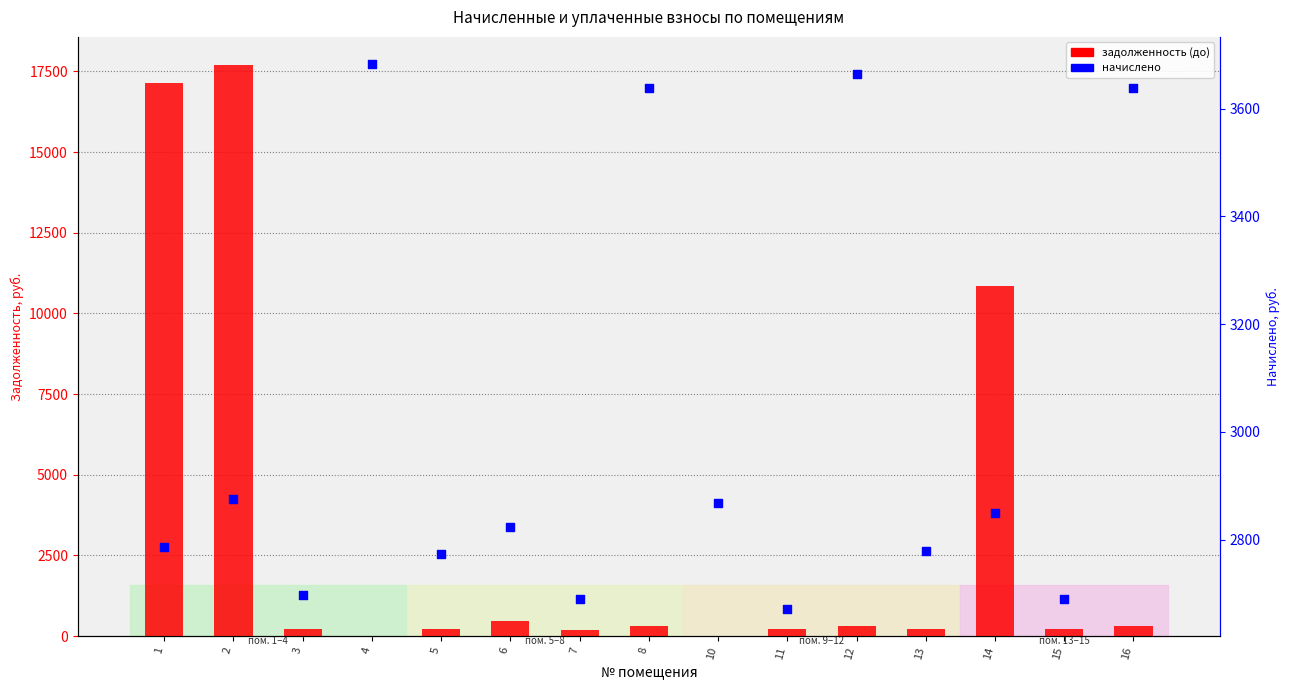

Which series has the largest Y range (max minus min)?

задолженность (до)